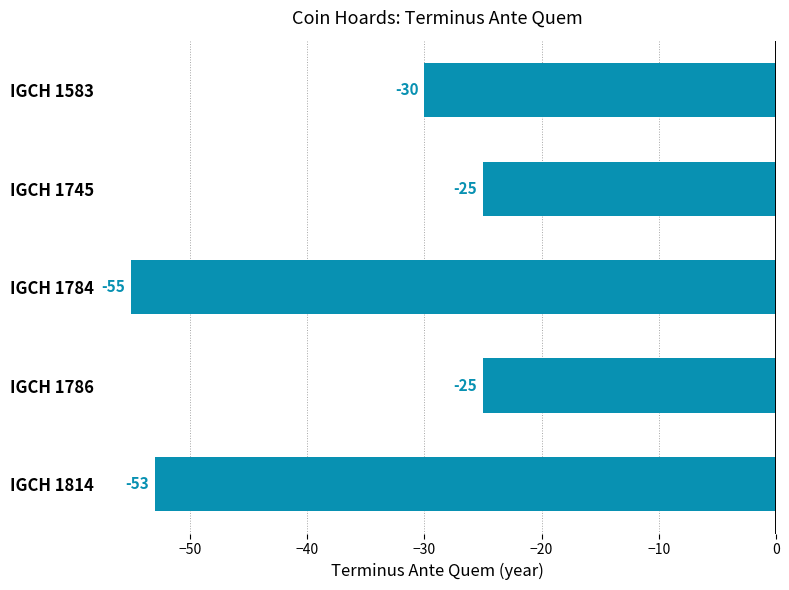

At which label is the value closest to -40?

IGCH 1583